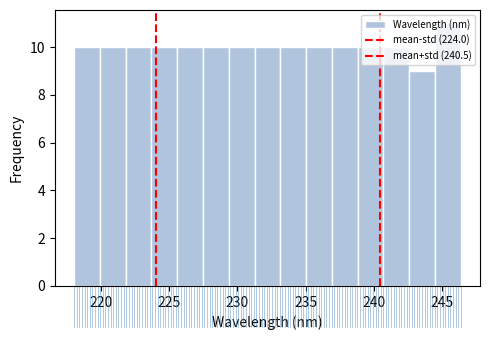

Read against the x-axis, roughly where is the centre of the tallest bar?

245.5